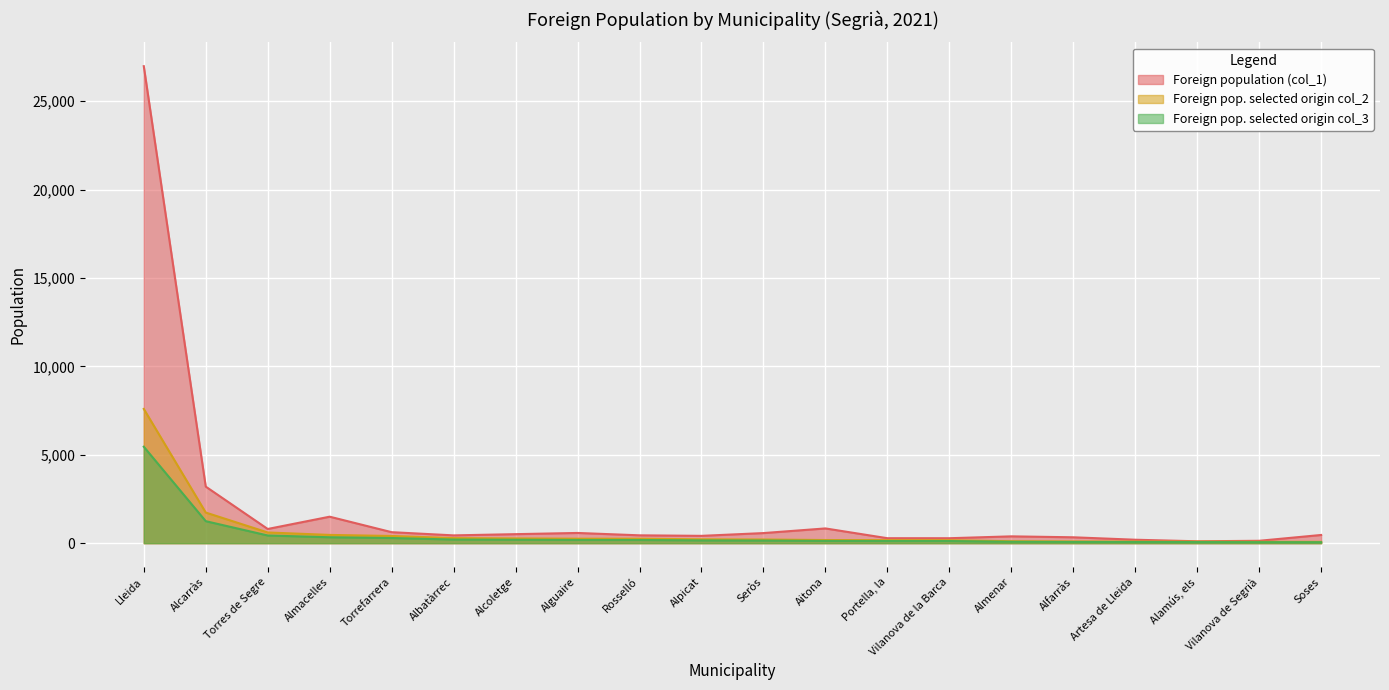

True or false: Foreign pop. selected origin col_2 and Foreign pop. selected origin col_3 intersect in this chart.

False